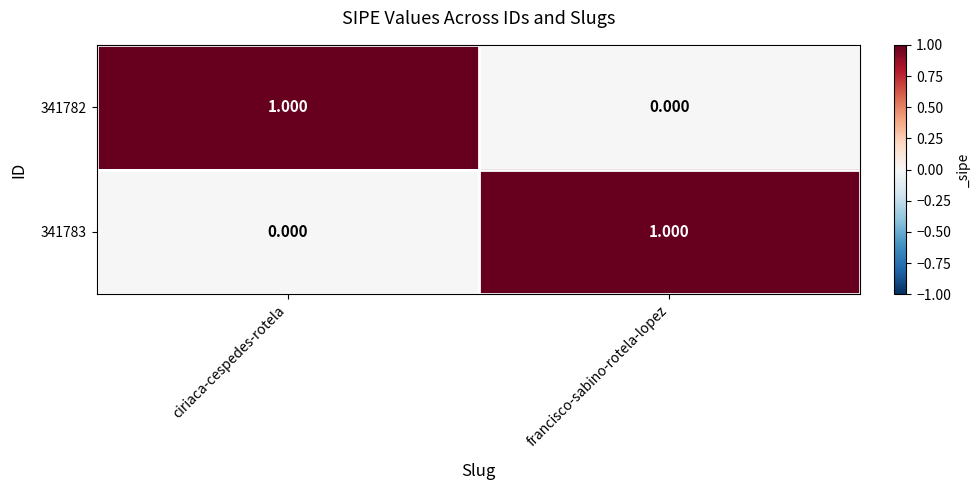

Which category has the lowest value in the 341783 series?

ciriaca-cespedes-rotela